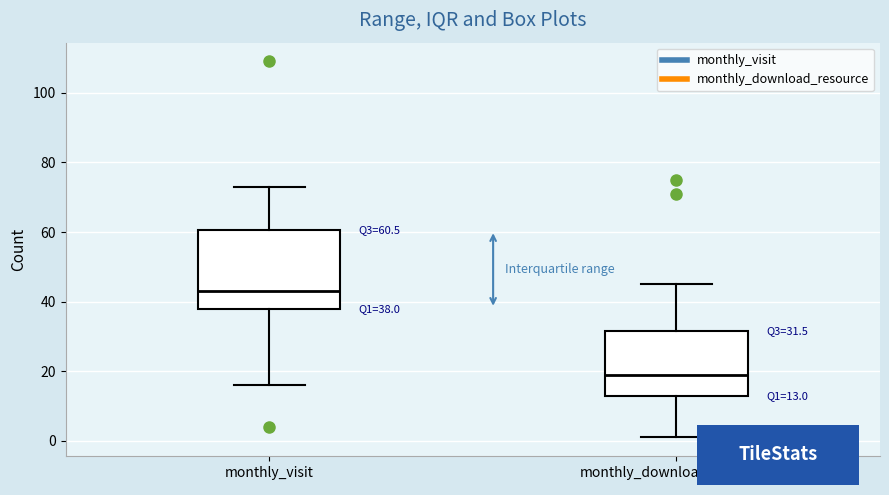

Comparing the boxes themselves (not the whiskers), which one is the tallest?

monthly_visit